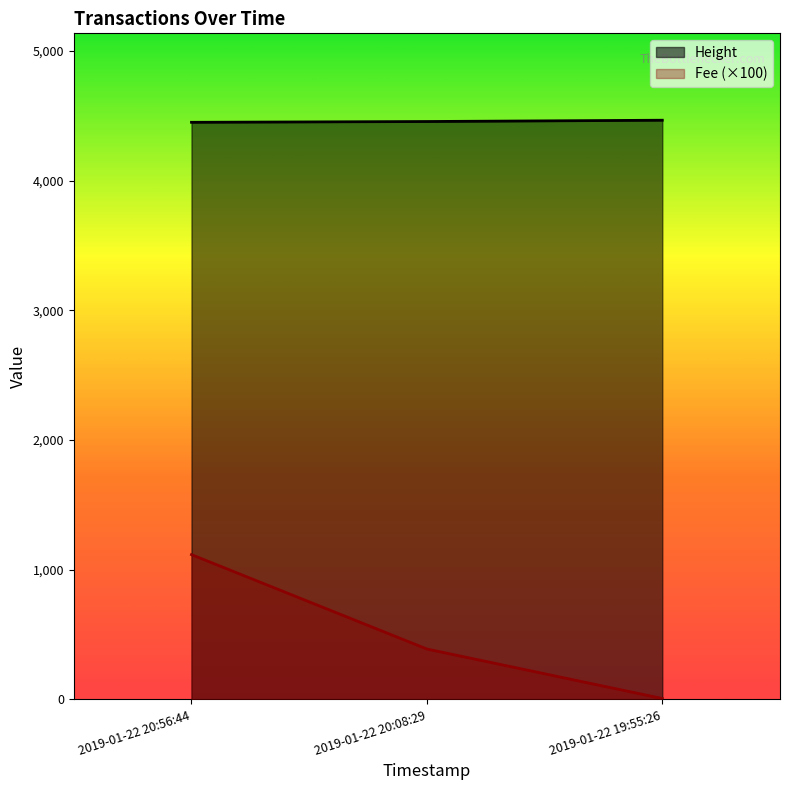

Which series has the largest total across all categories?

Height